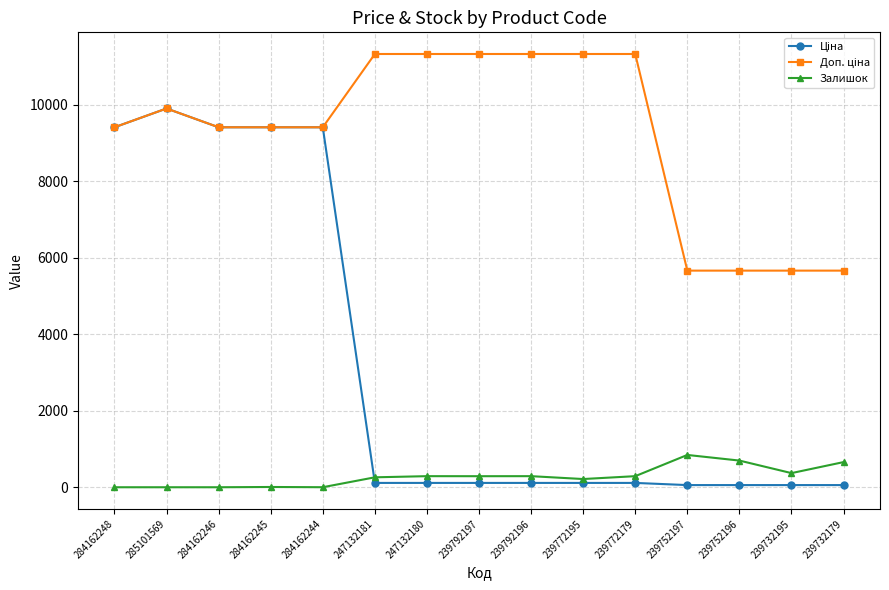

The Залишок series shows 0.0 at 285101569. True or false?

True